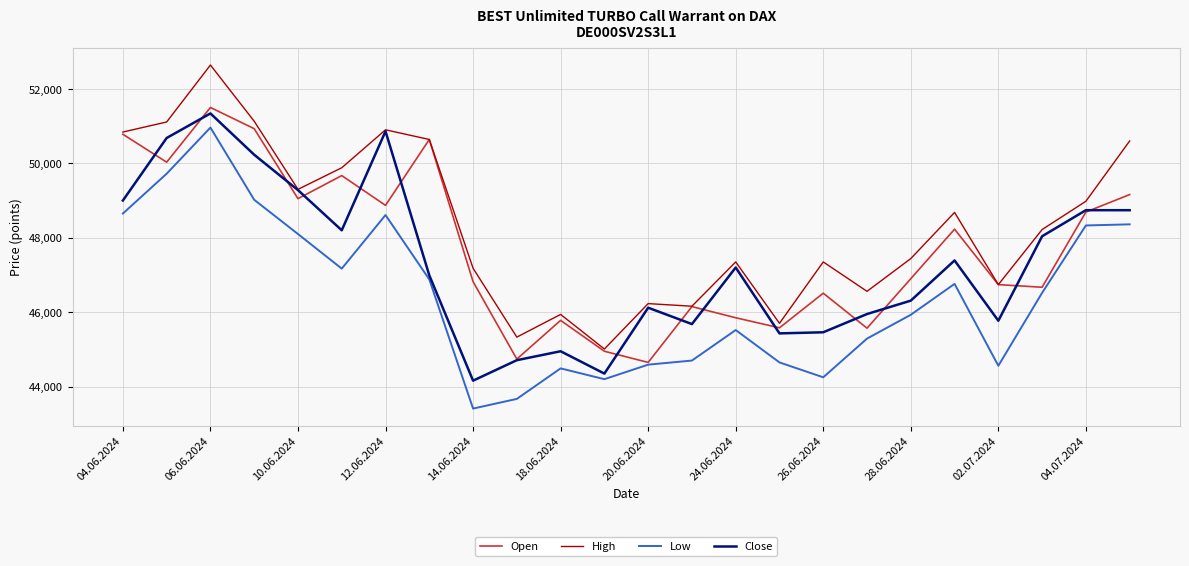

What is the minimum value for Close?

44165